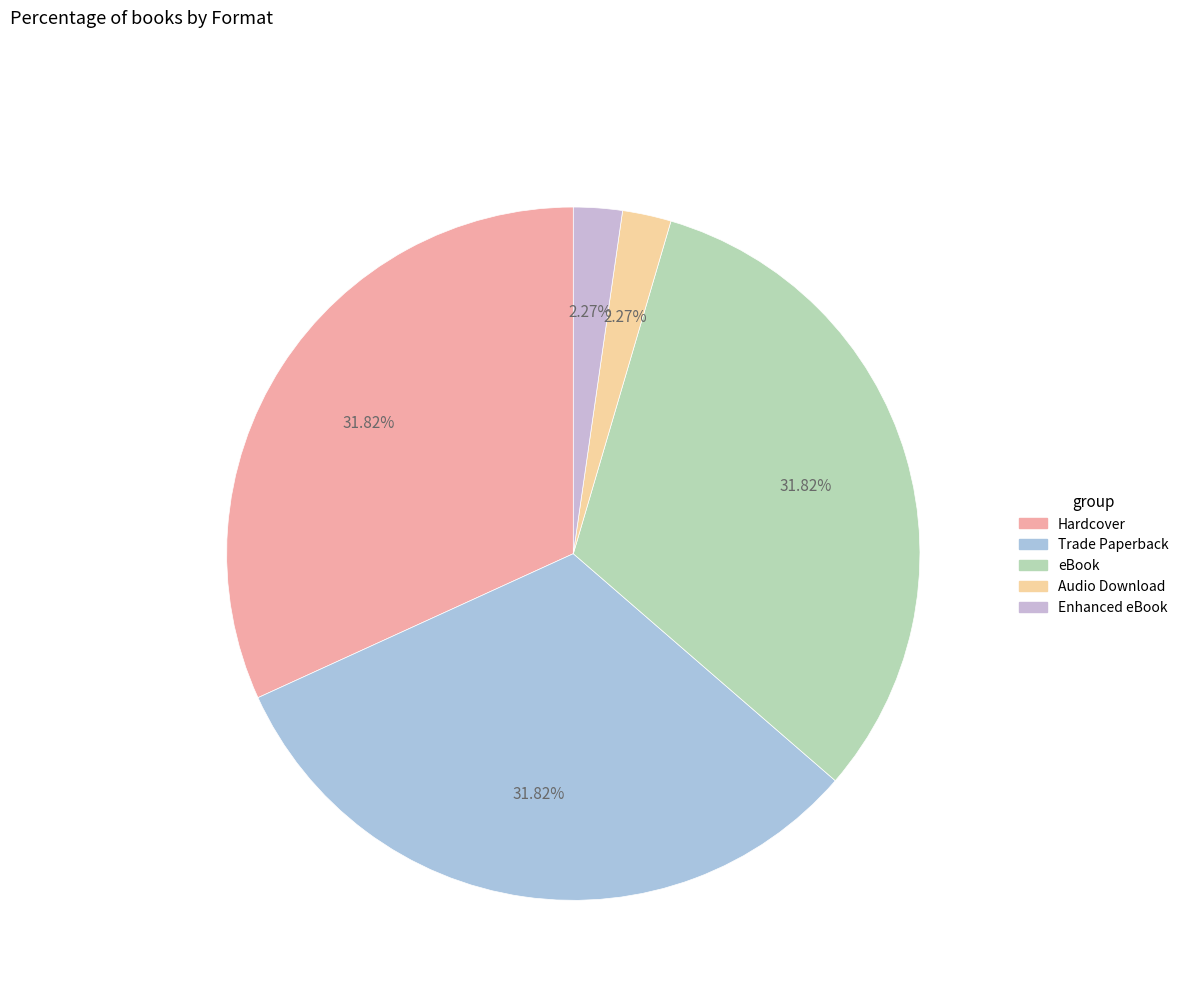

Is Audio Download the majority of the pie?

No